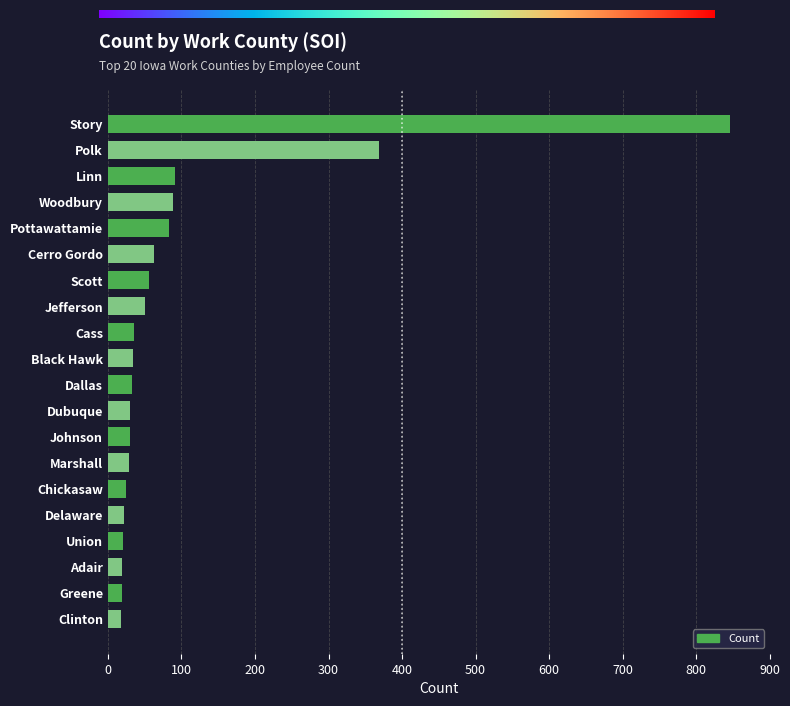

How many data points does each series have?

20